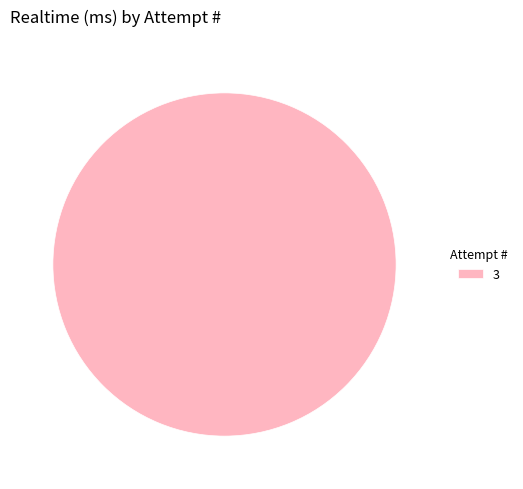

Rank the categories by value from lowest to highest.

3